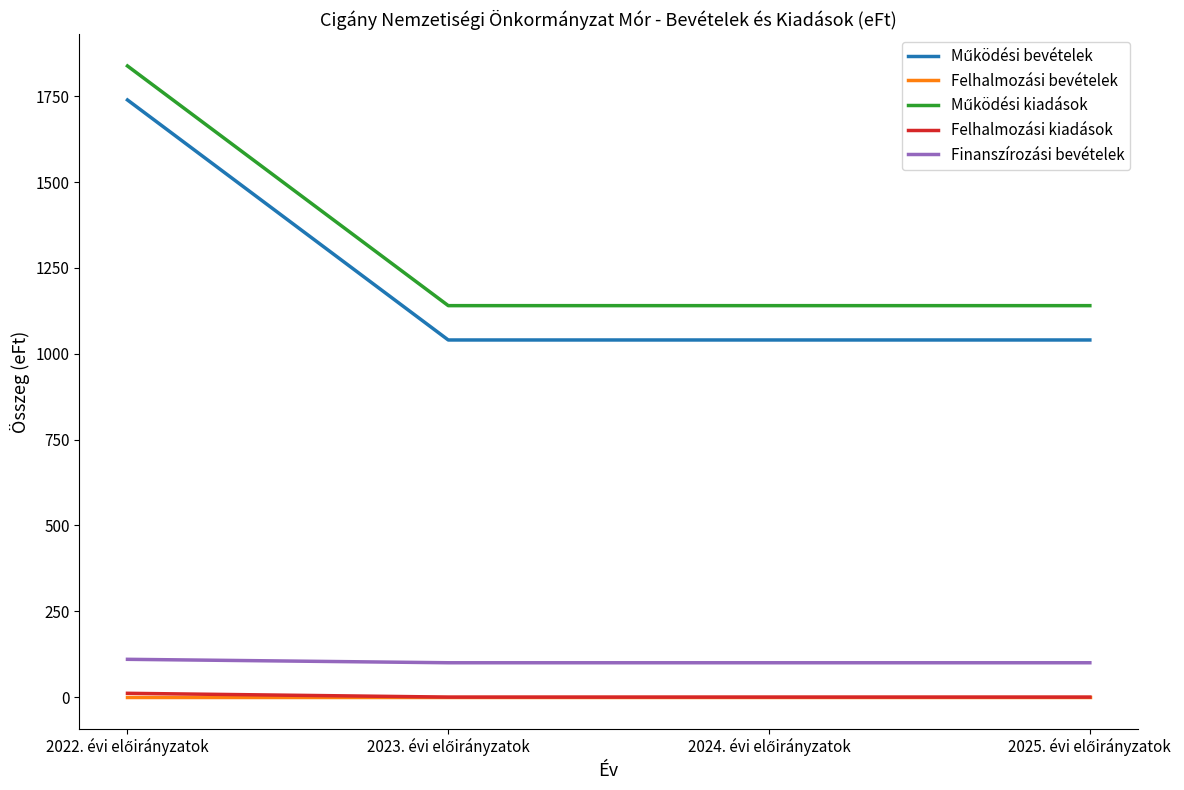

How many distinct data groups are displayed?

5